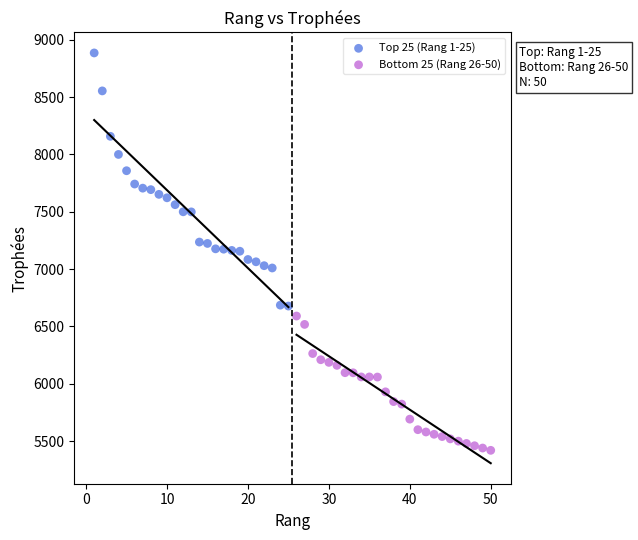

Which series reaches the maximum Y coordinate?

Top 25 (Rang 1-25)